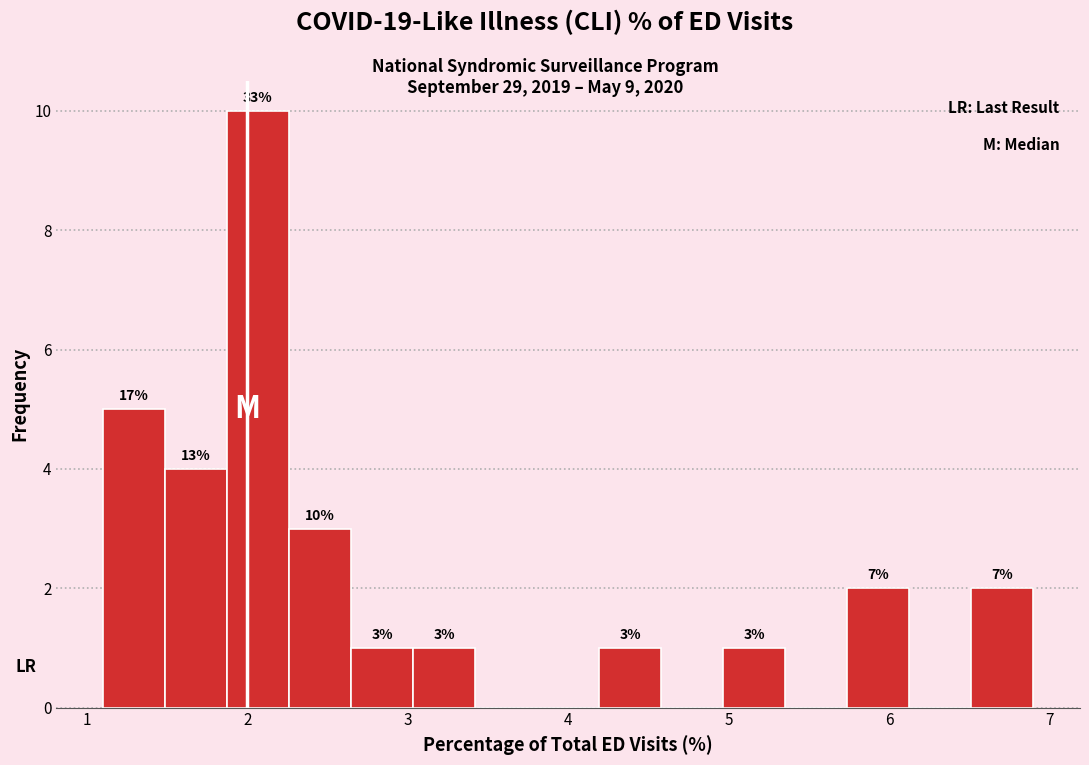

Around what value on the x-axis is the tallest bar? Give the approximate position of its centre, as read against the axis.

2.1